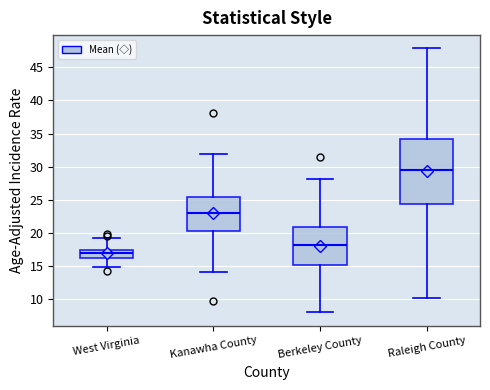

Reading left to right, read every box against the y-axis: the position of its median line, the range the box covers, and the ends of its whiskers. The values are not printed on the chart, so give them approximately, as read against the axis.

West Virginia: median 17.0, box 16.5 to 17.5, whiskers 15.0 to 19.5
Kanawha County: median 23.0, box 20.5 to 25.5, whiskers 14.0 to 32.0
Berkeley County: median 18.0, box 15.0 to 21.0, whiskers 8.0 to 28.0
Raleigh County: median 29.5, box 24.5 to 34.0, whiskers 10.5 to 48.0